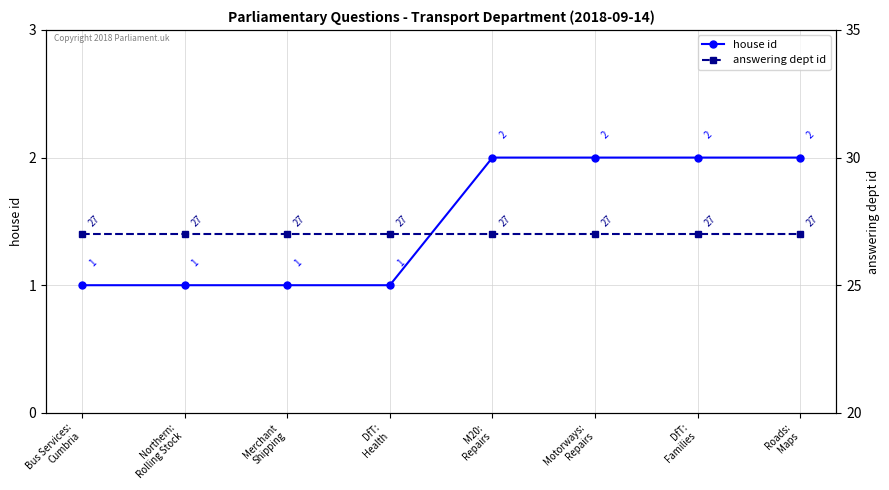

The value of answering dept id at Merchant
Shipping is 27. True or false?

True